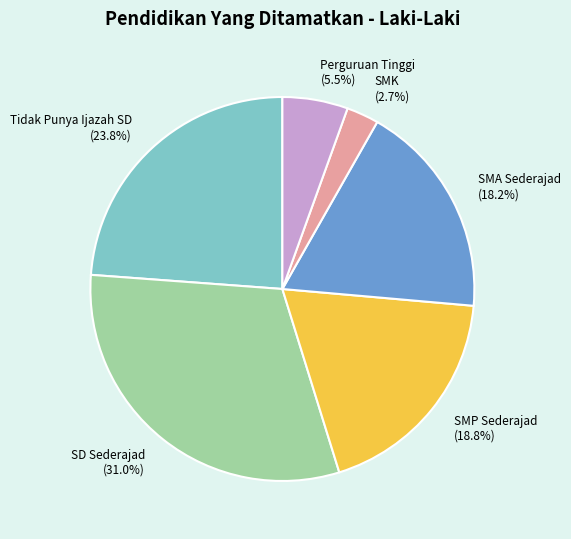

To the nearest percent, what is the difference between the SD Sederajad and Tidak Punya Ijazah SD slice percentages?

7%